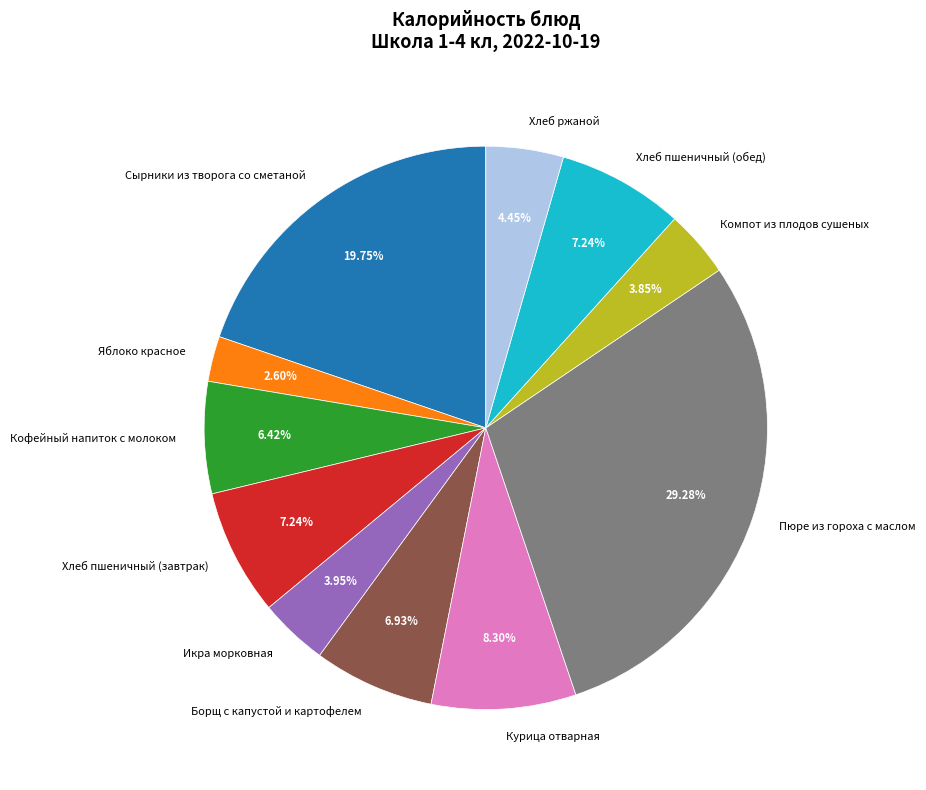

What is the ratio of the value at Икра морковная to the value at Кофейный напиток с молоком?

0.6